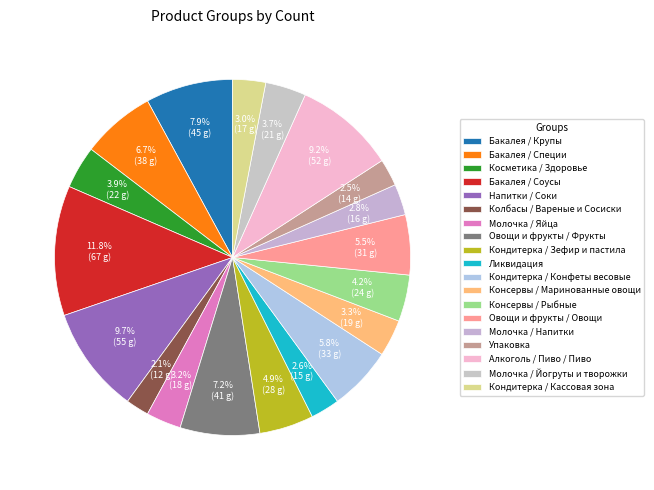

The Овощи и фрукты / Фрукты slice represents 7% of the pie. True or false?

True